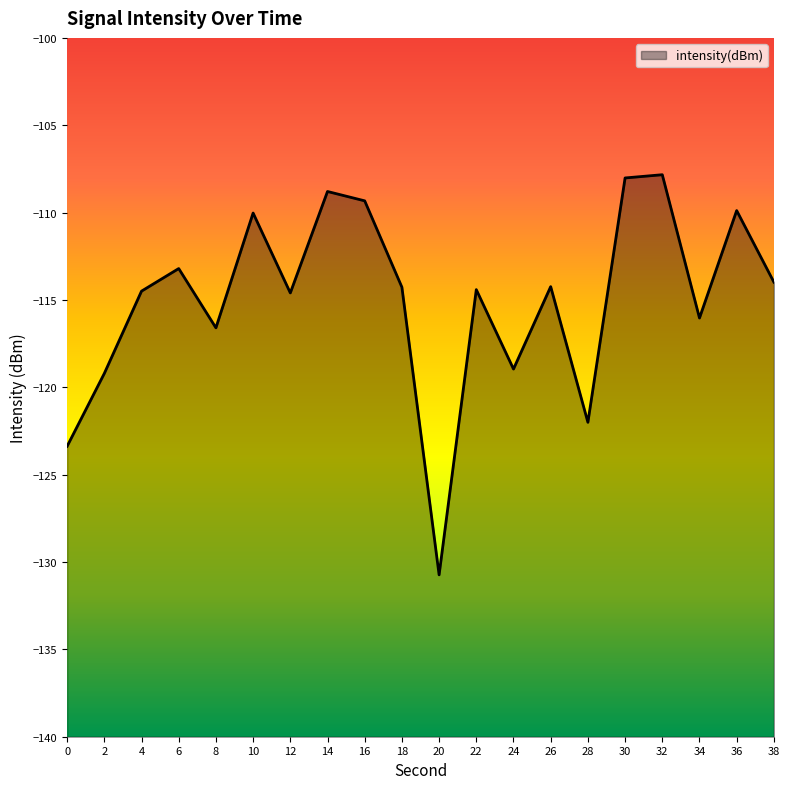

Is it true that the value at 34 is -116.0?

True